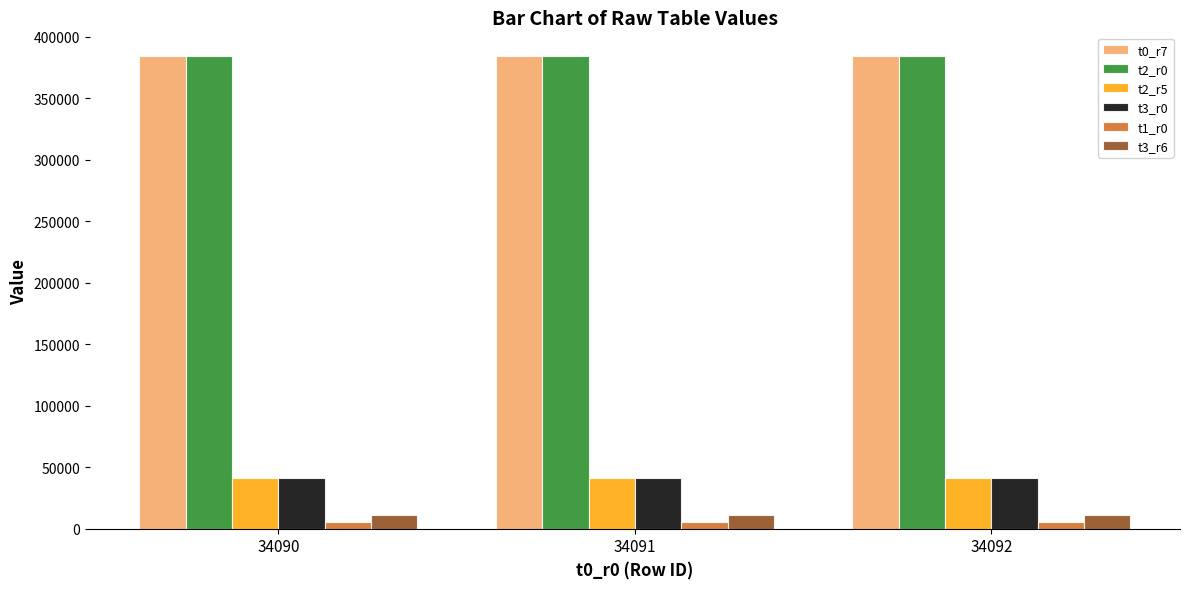

What is the spread (max minus min) of values at 34092?

378959